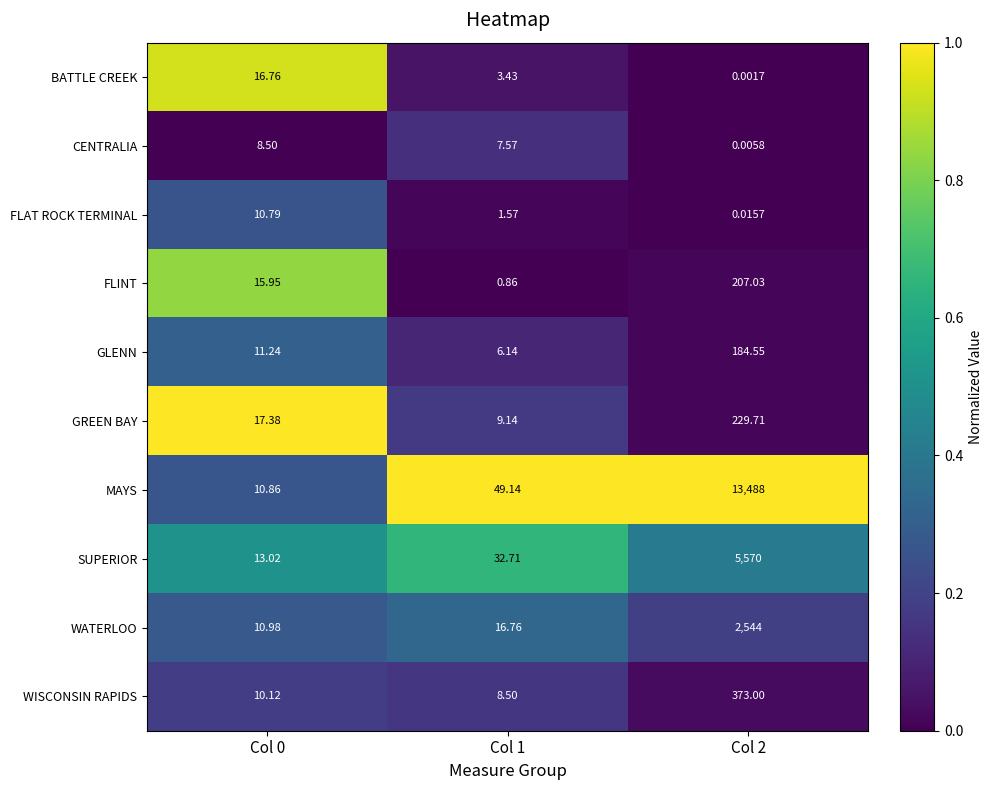

At Col 1, list the series in order from largest to smallest.

MAYS, SUPERIOR, WATERLOO, GREEN BAY, WISCONSIN RAPIDS, CENTRALIA, GLENN, BATTLE CREEK, FLAT ROCK TERMINAL, FLINT